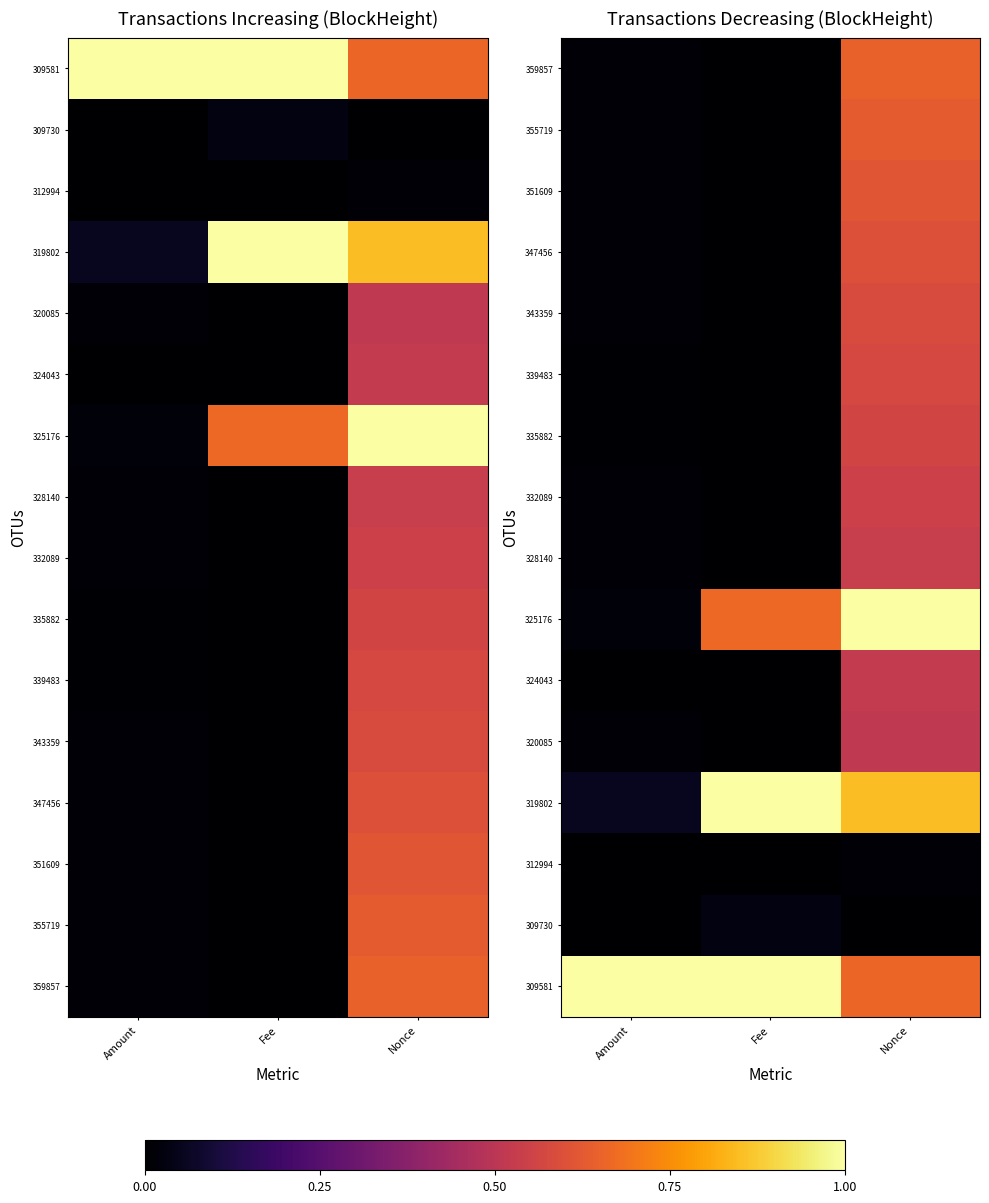

Which category has the lowest value in the 332089 series?

Fee